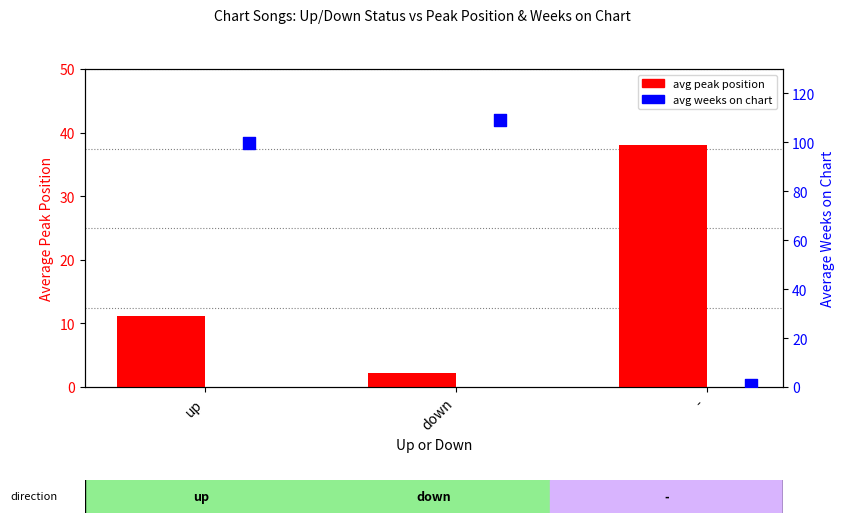

Which series contains the lowest Y value?

avg weeks on chart